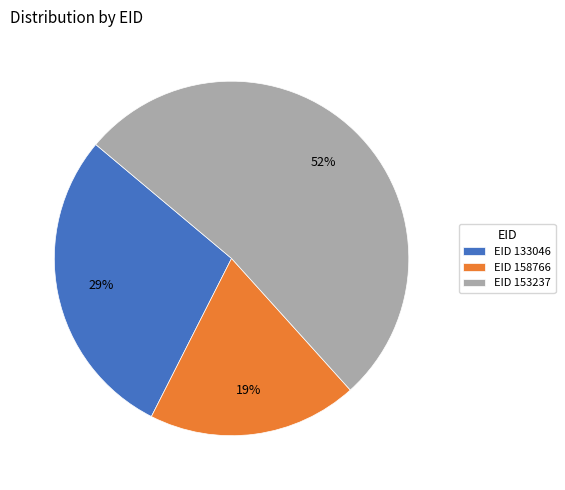

Is it true that EID 133046 is 29% of the pie?

True